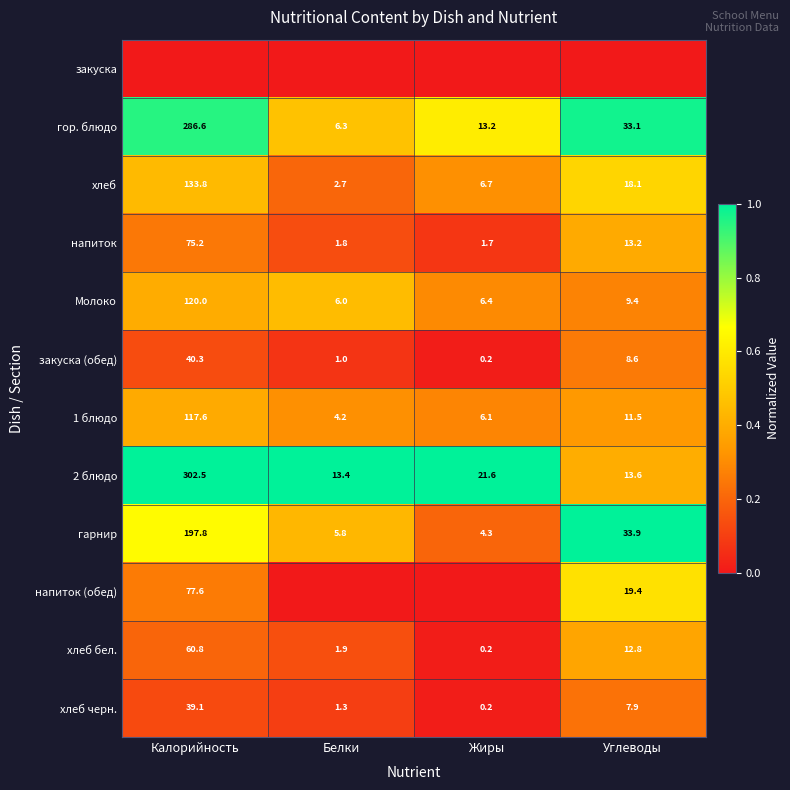

What is the difference between the гарнир values at Углеводы and Калорийность?

163.9